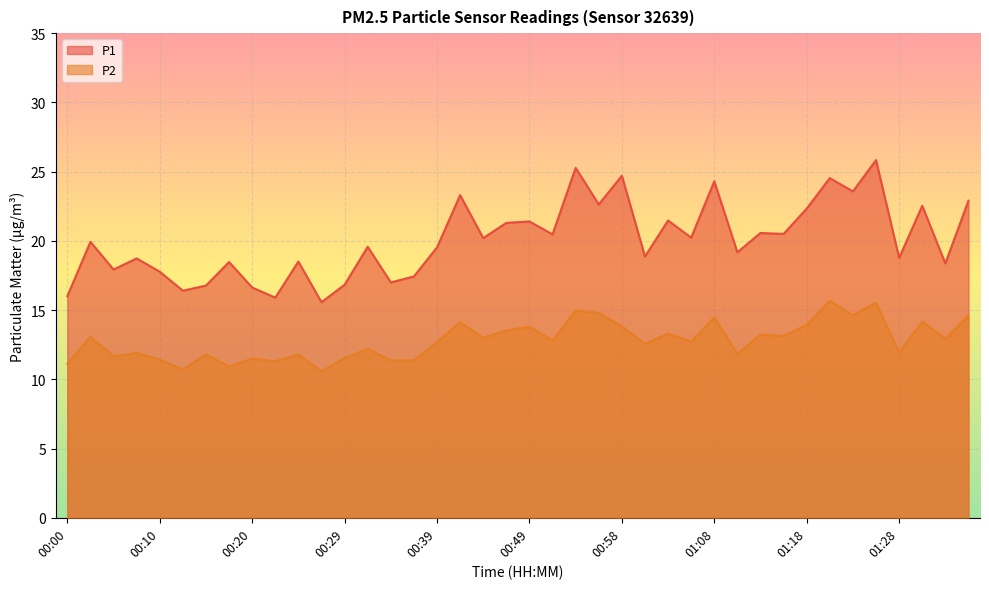

How many interior local peaks does the P2 series have?

15